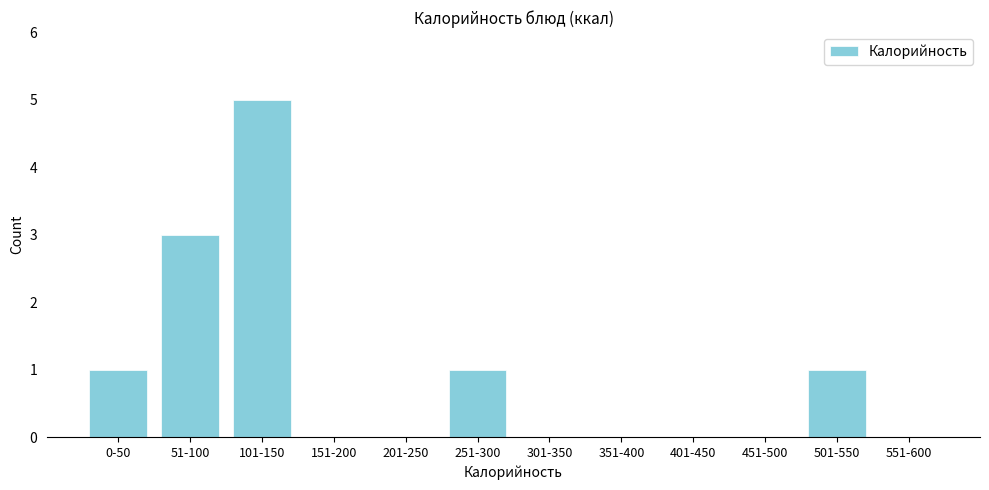

Reading right to left, what are all the values shown in this chart?

551-600=0	501-550=1	451-500=0	401-450=0	351-400=0	301-350=0	251-300=1	201-250=0	151-200=0	101-150=5	51-100=3	0-50=1